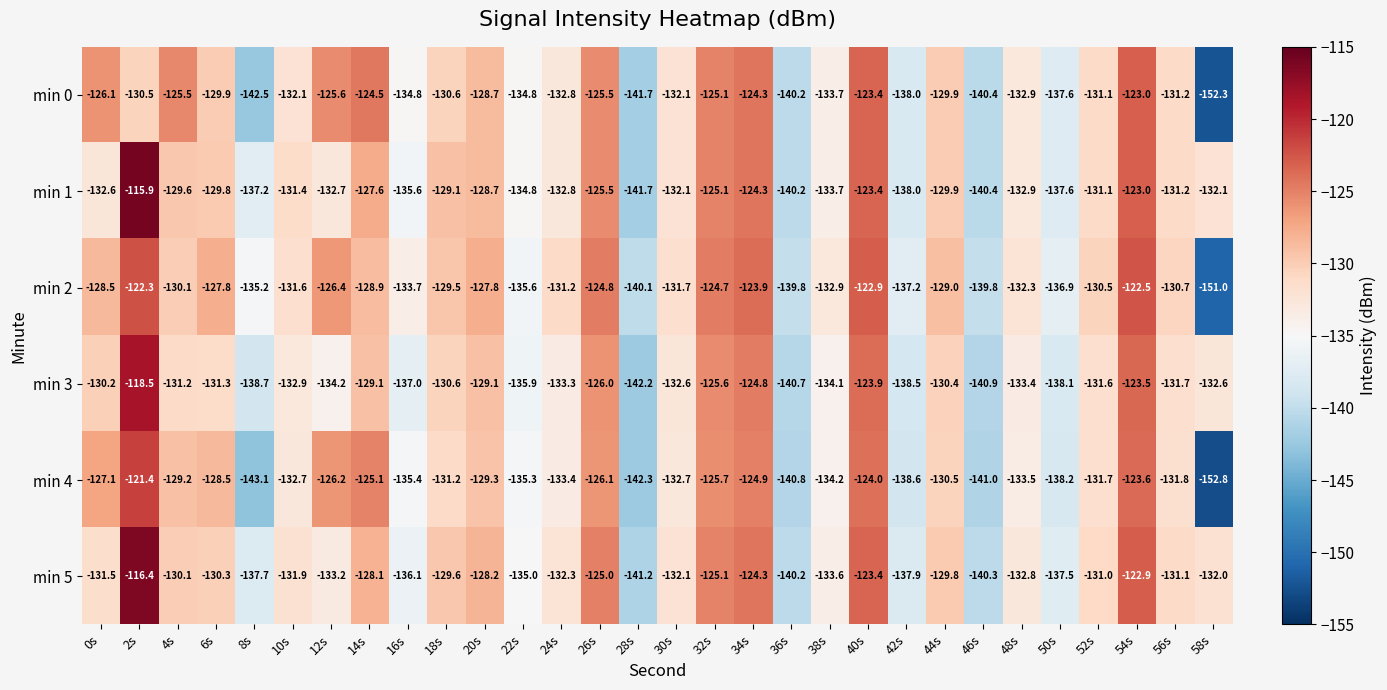

The min 3 series shows -131.7 at 56s. True or false?

True